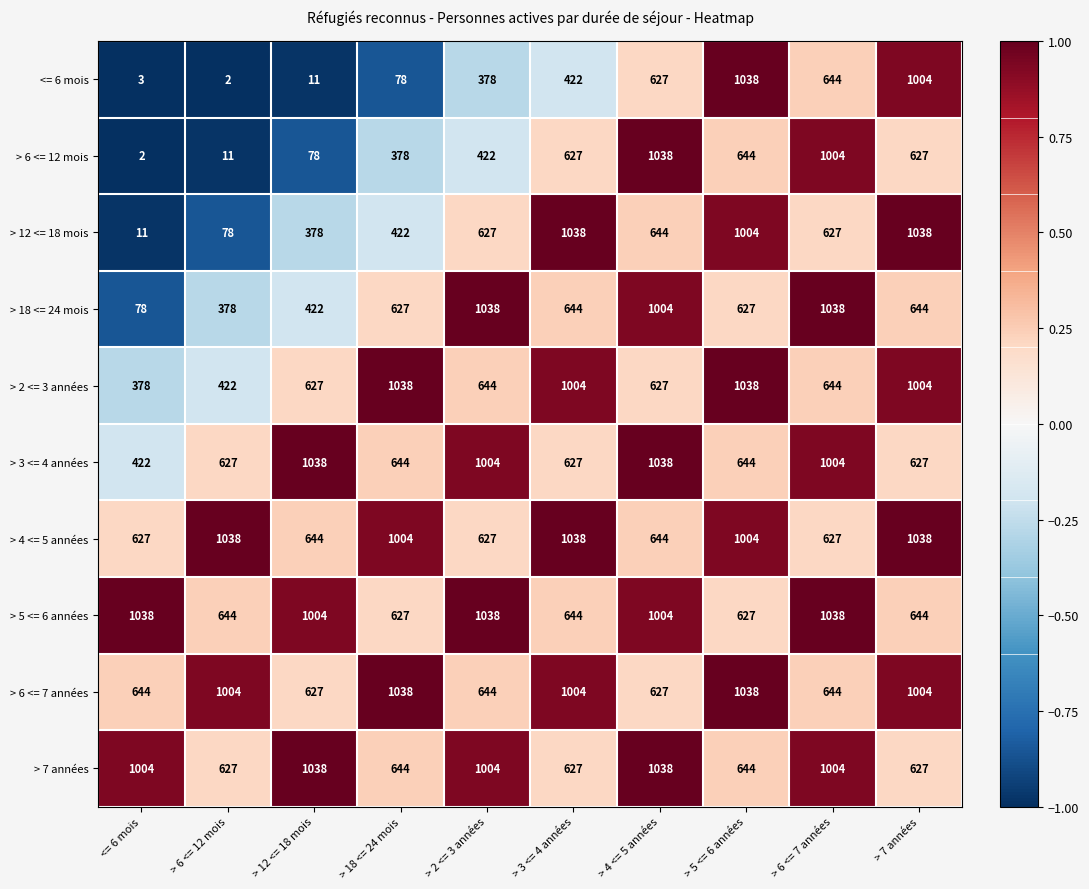

What is the total value across all series at <= 6 mois?

4207